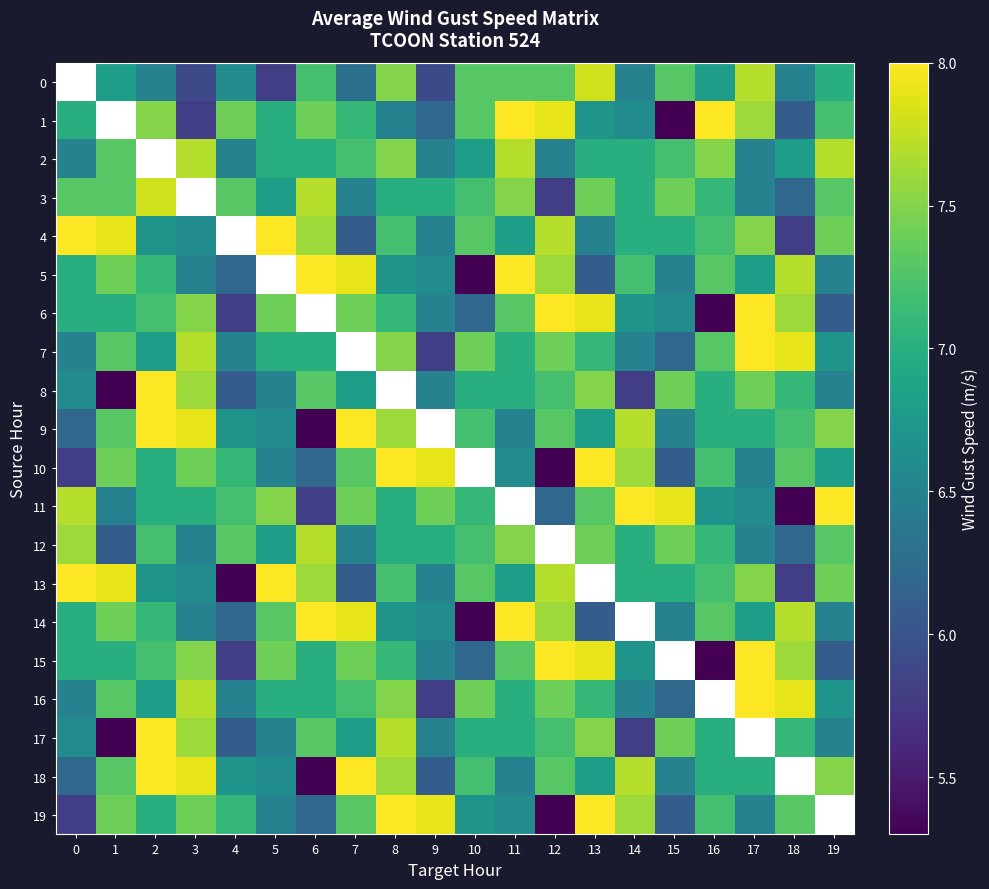

What is the difference between the highest and lowest values at 15?

2.6